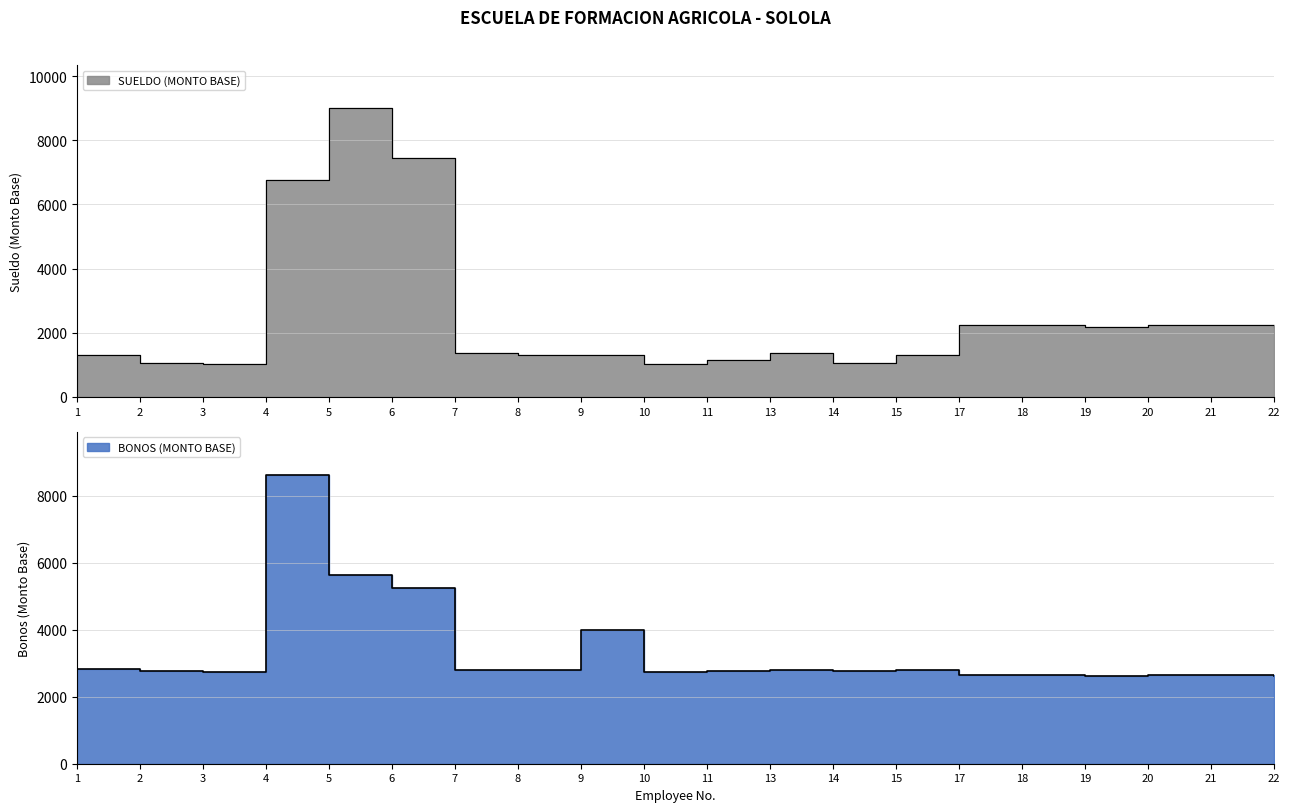

How many values in the SUELDO (MONTO BASE) series are below 1381?

9